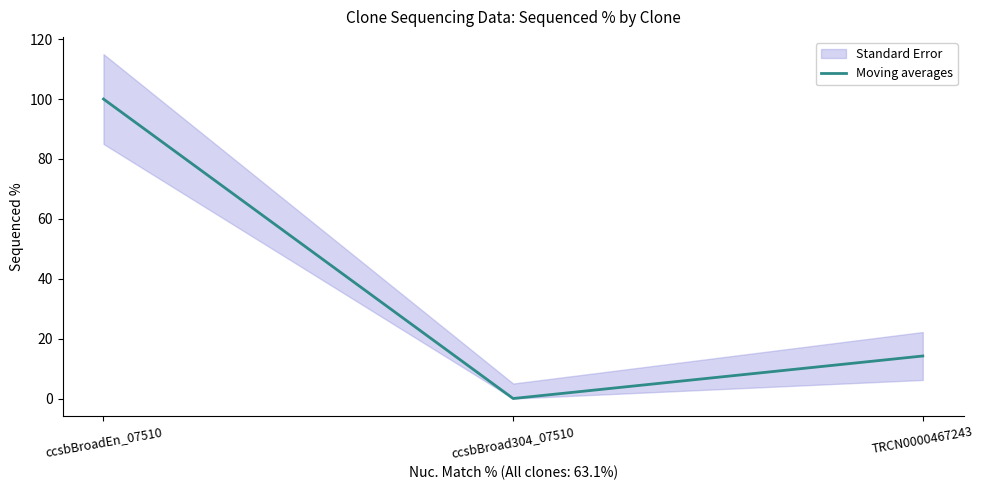

Reading left to right, extract all data points from this chart.

100.0	0.0	14.2